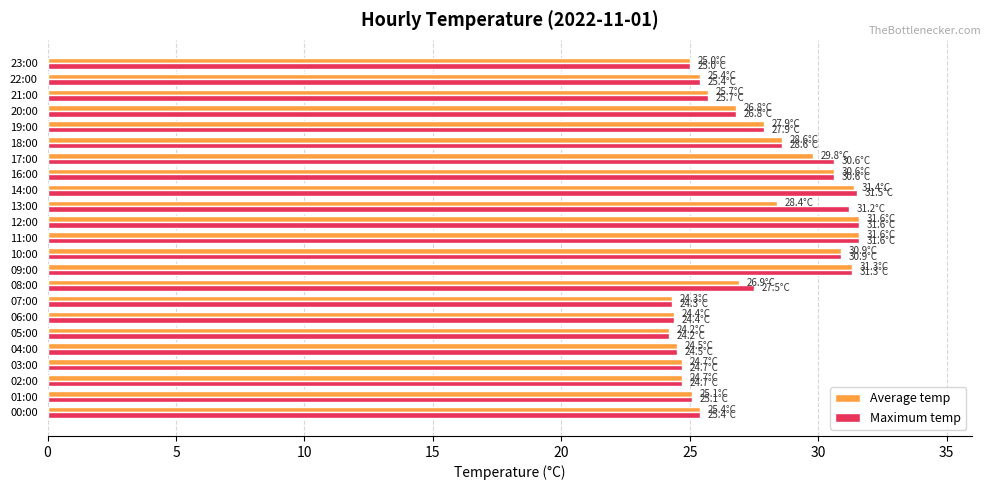

What is the sum of all Maximum temp values?

633.5